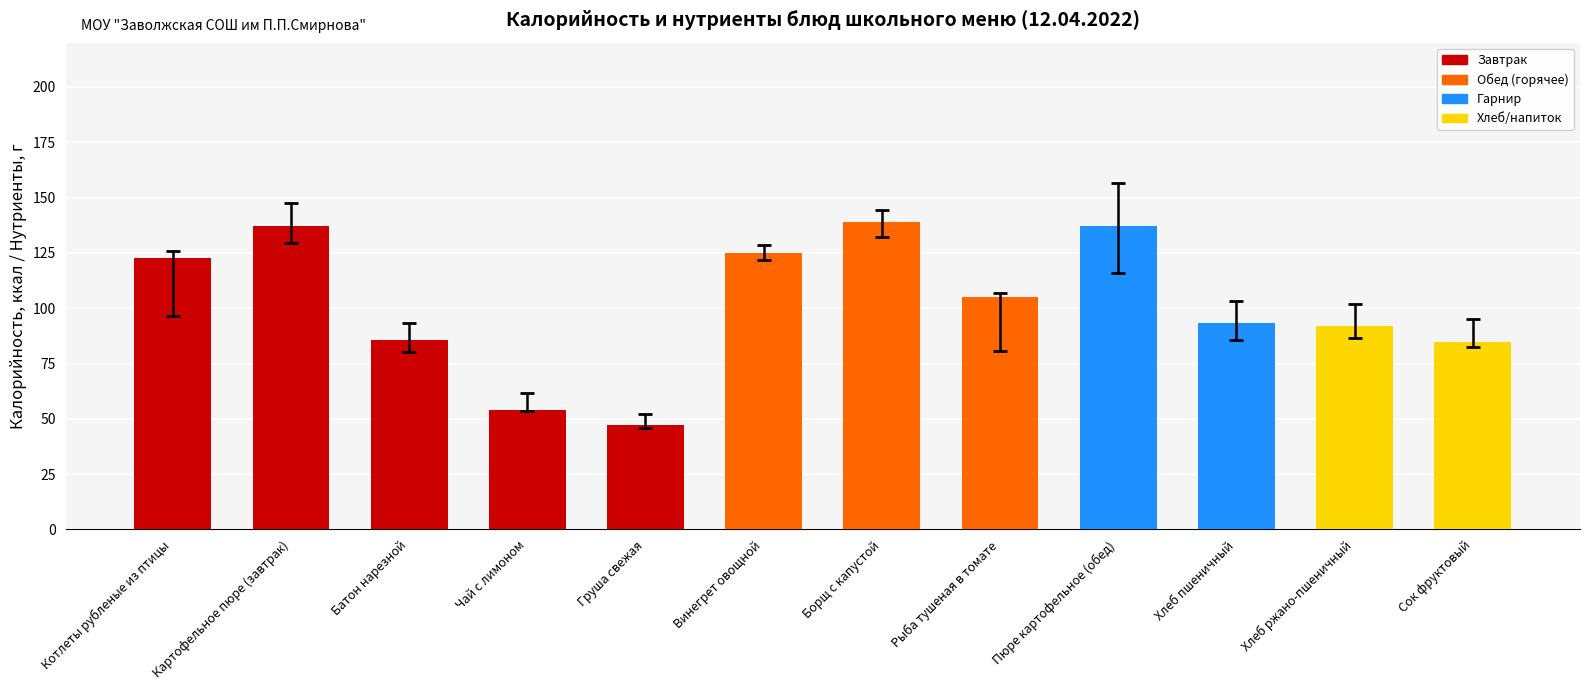

What is the change in value from Груша свежая to Хлеб пшеничный?

+46.5